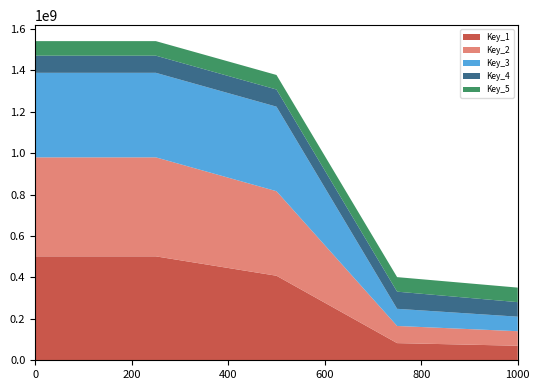

What is the highest value of the Key_1 series?

501998943